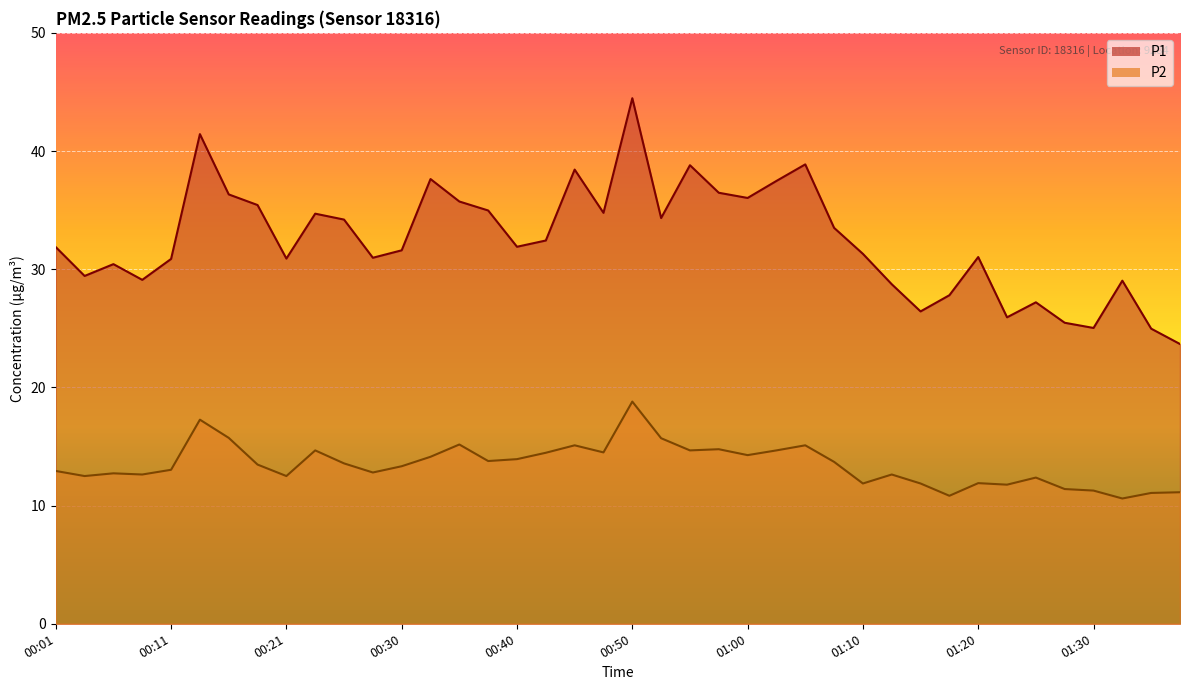

What is the difference between the second highest and minimum values in the P2 series?

6.7